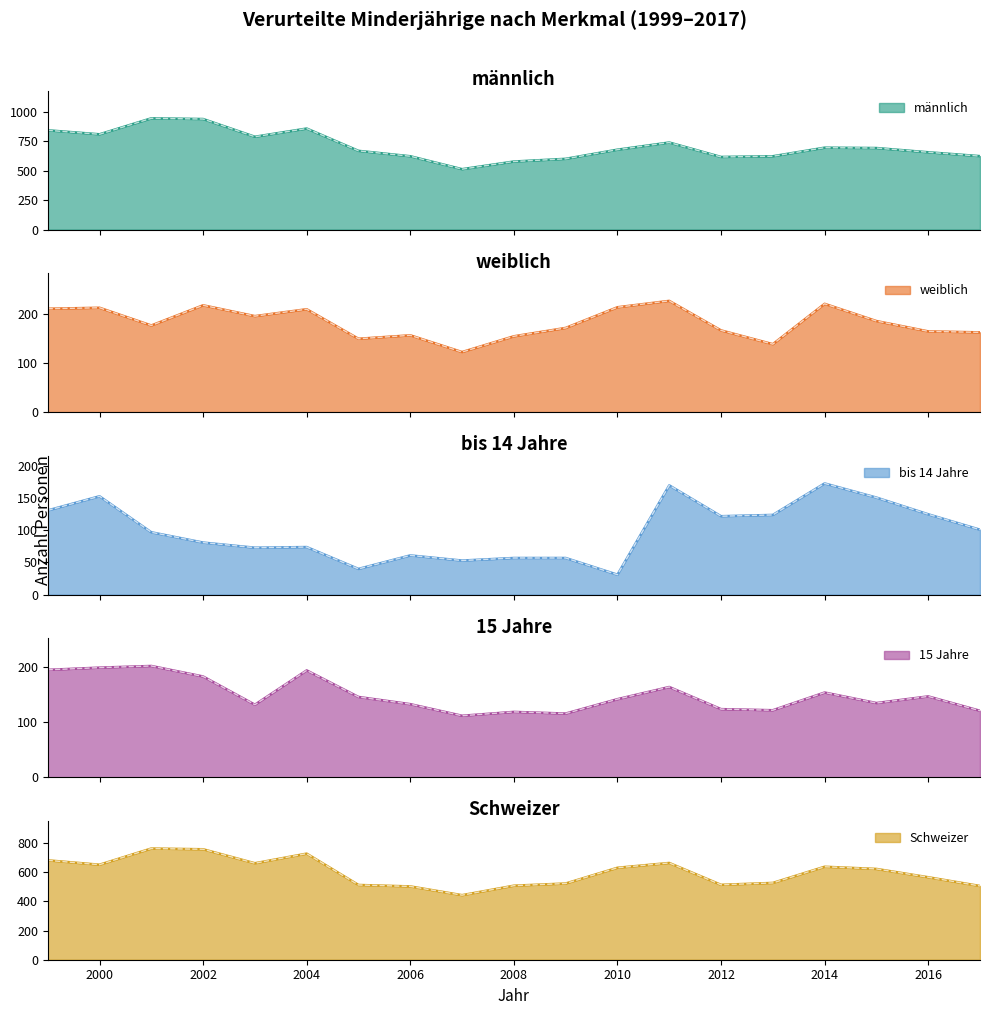

What is the difference between the maximum and second lowest values in the bis 14 Jahre series?

133